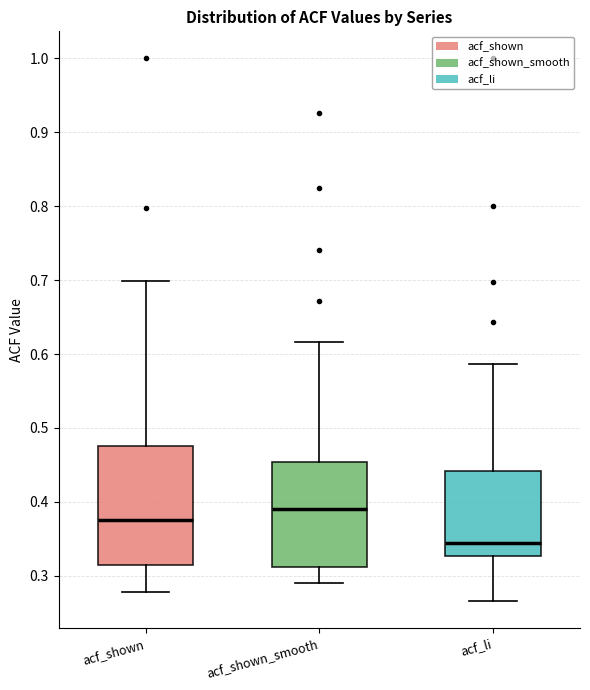

Which box's median line is the lowest?

acf_li